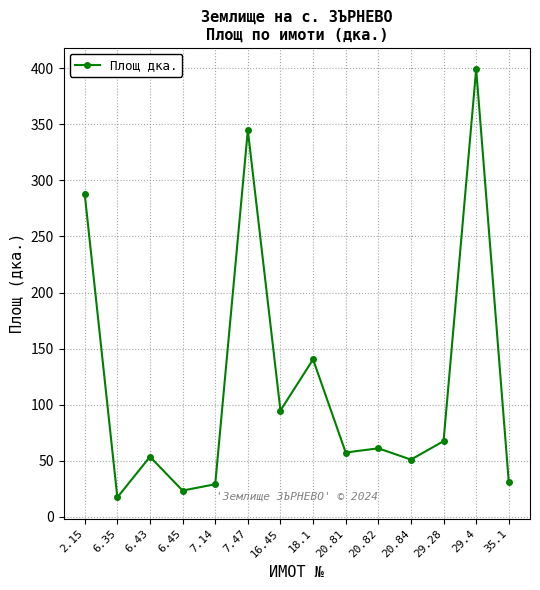

What is the greatest value displayed?

399.2